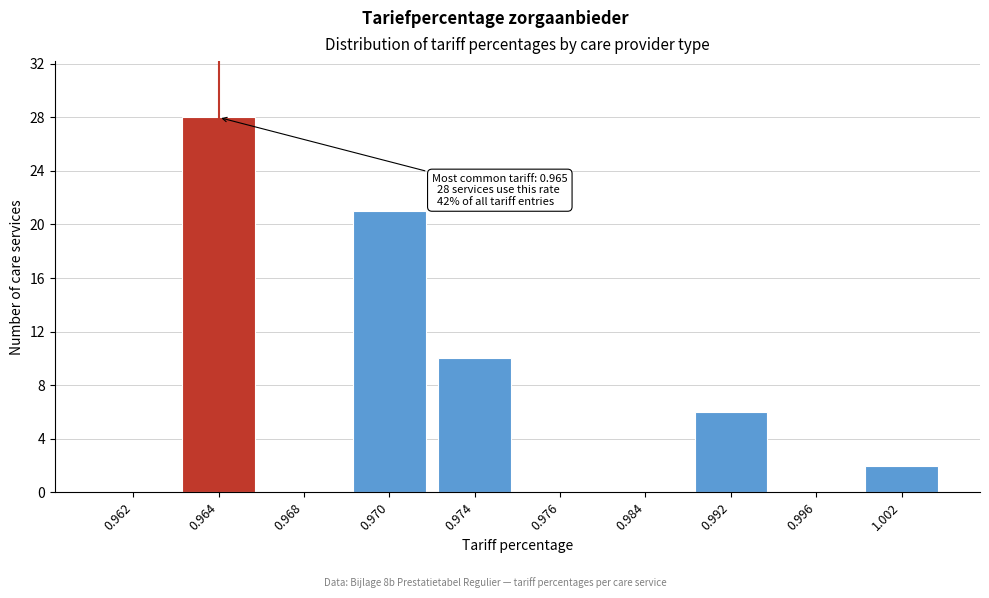

Reading right to left, list all the values displayed in this chart.

1.002=2	0.996=0	0.992=6	0.984=0	0.976=0	0.974=10	0.970=21	0.968=0	0.964=28	0.962=0